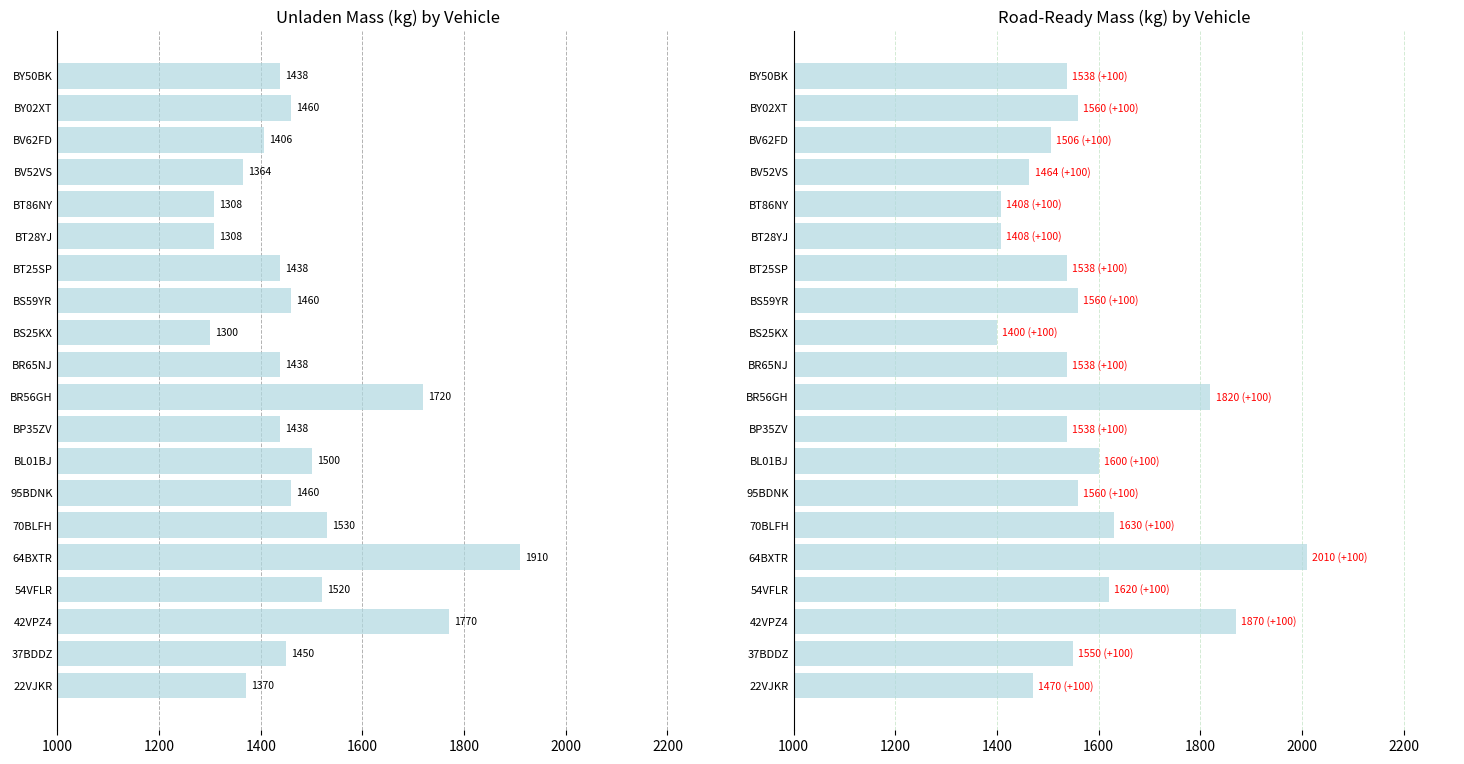

How many data points does each series have?

20